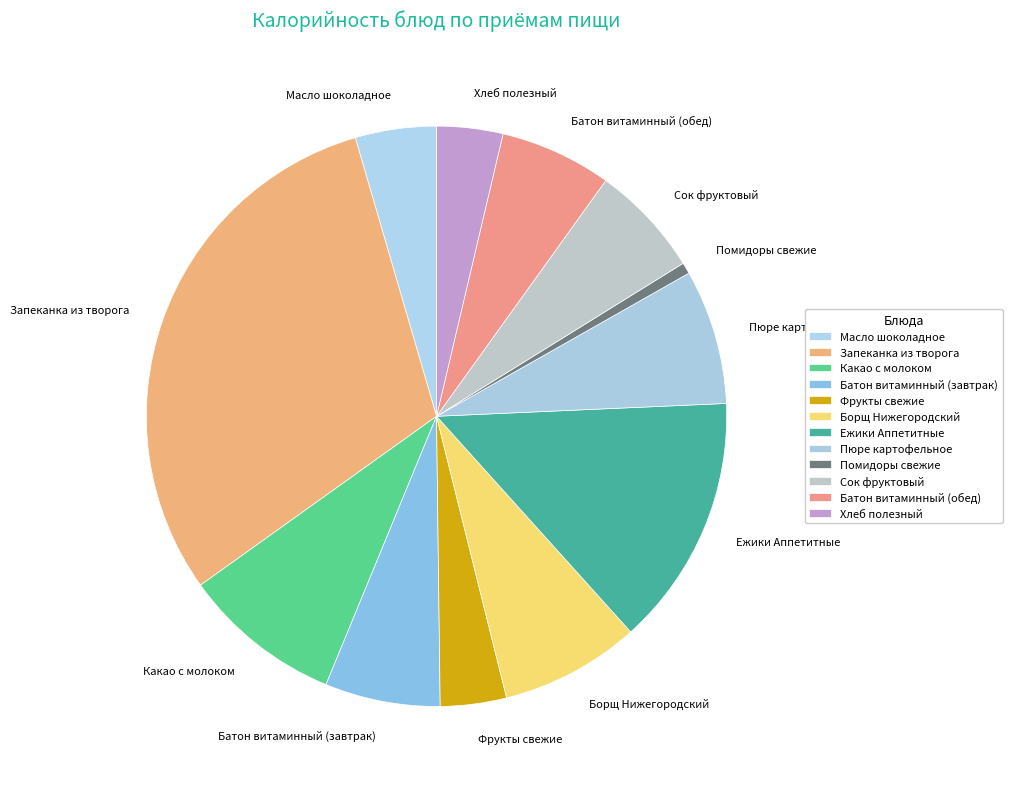

Combined, do Помидоры свежие and Хлеб полезный account for over 50%?

No